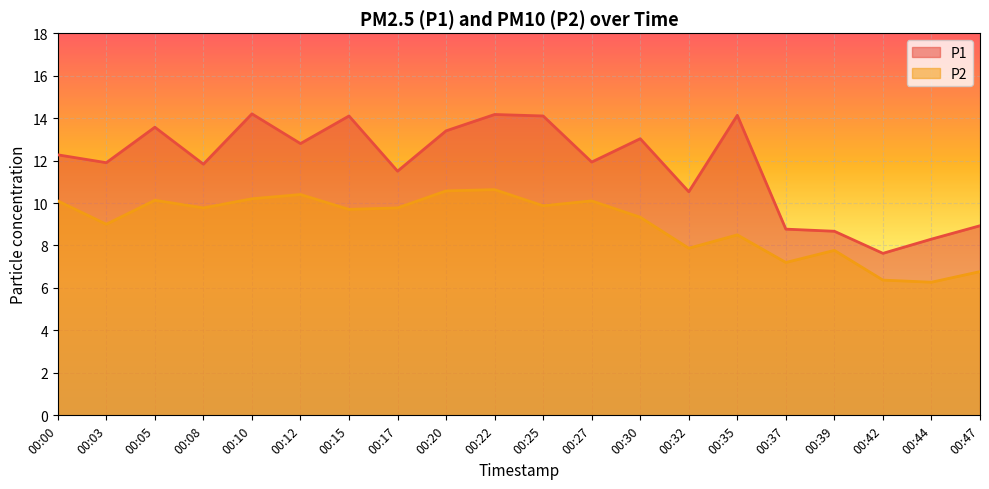

How many interior local peaks does the P2 series have?

6